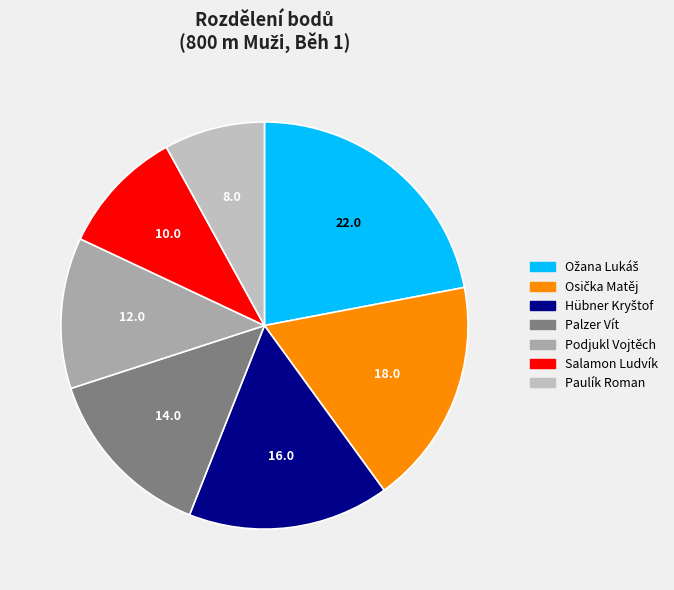

Is it true that Paulík Roman is 22% of the pie?

False